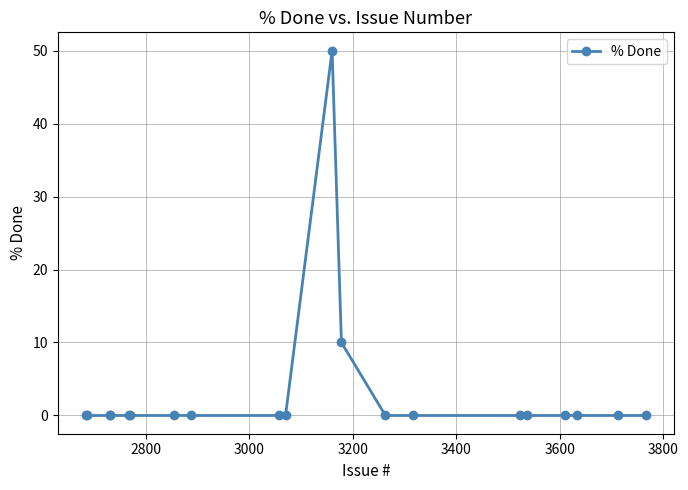

Does the chart have visible grid lines?

Yes